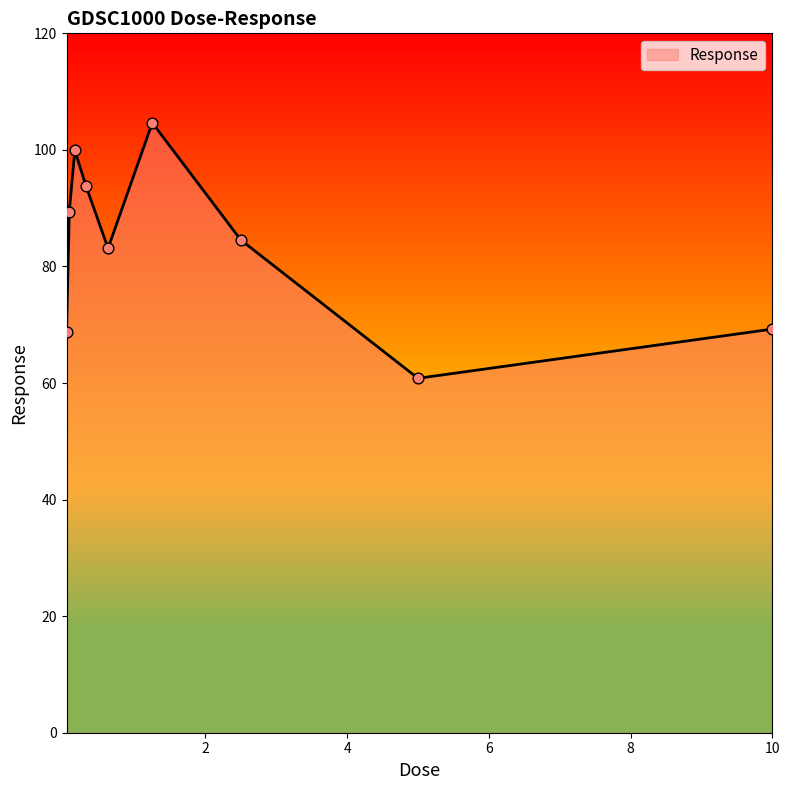

What is the difference between the maximum and minimum values?

43.8